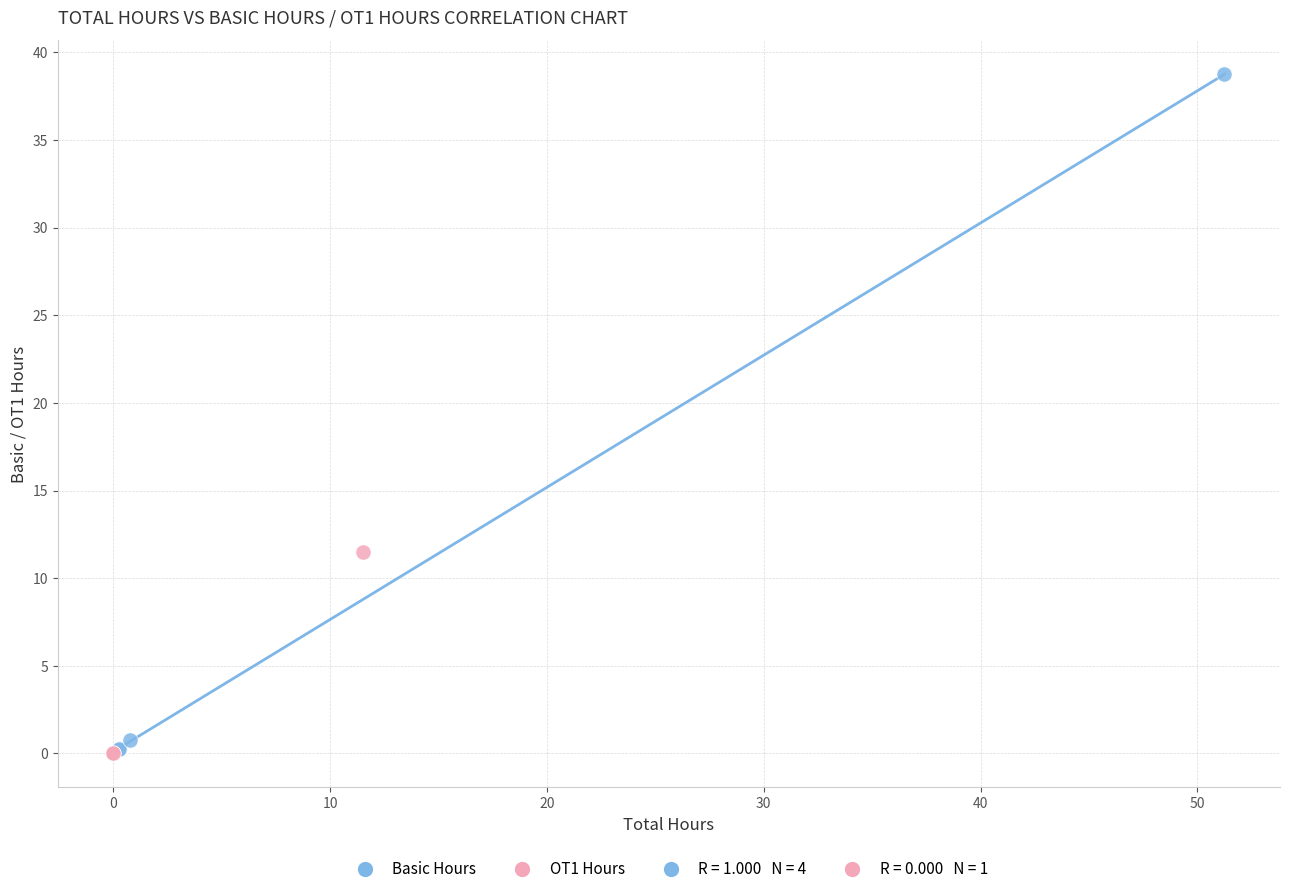

Which series contains the highest Y value?

Basic Hours